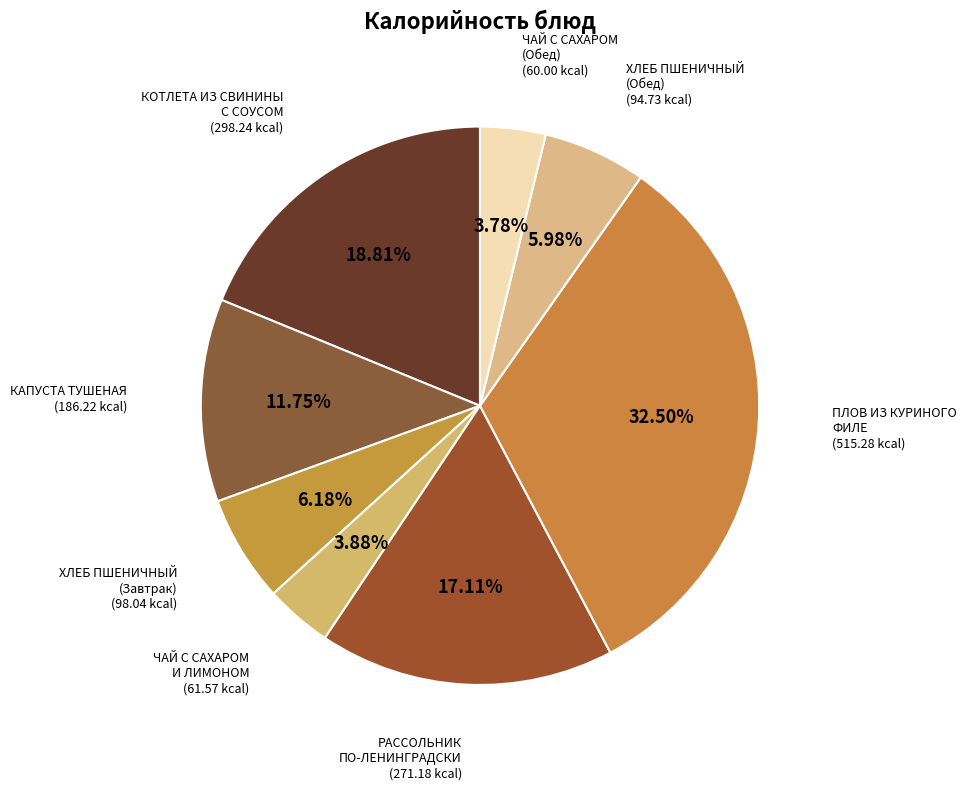

Which category has the biggest portion of the pie?

ПЛОВ ИЗ КУРИНОГО ФИЛЕ